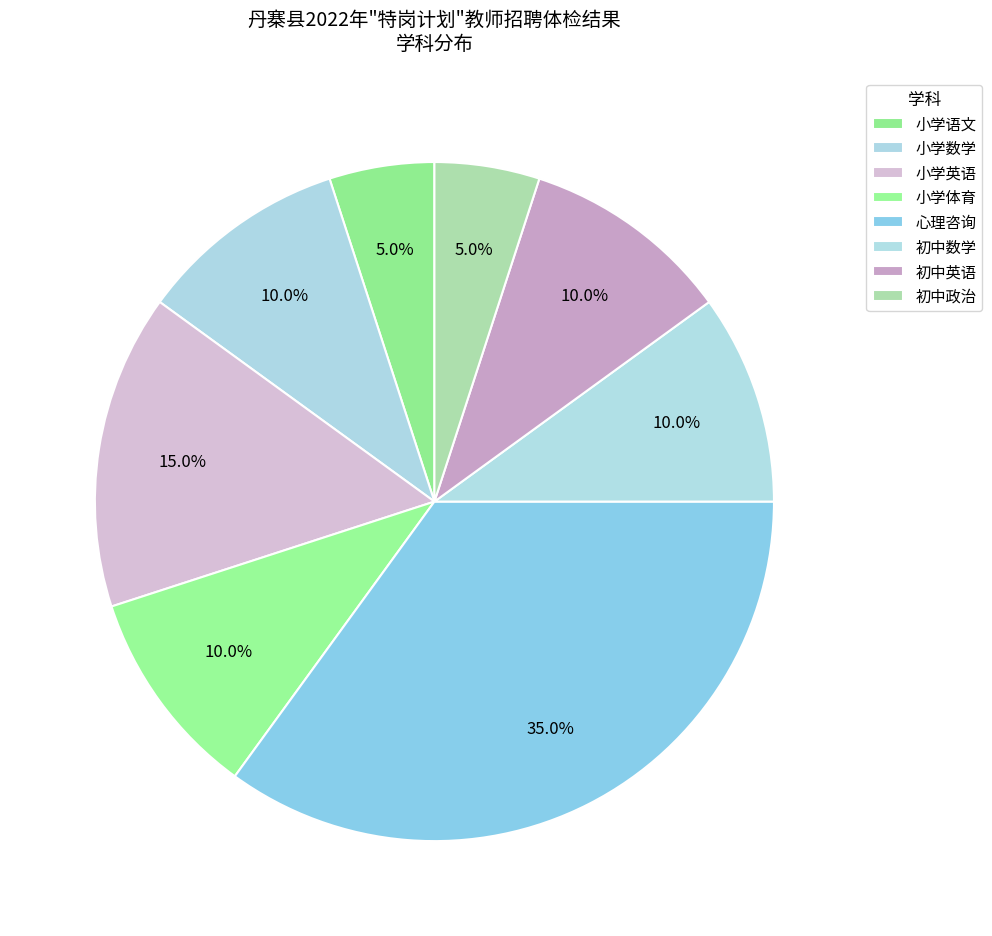

To the nearest percent, what is the difference between the largest and smallest slice percentages?

30%